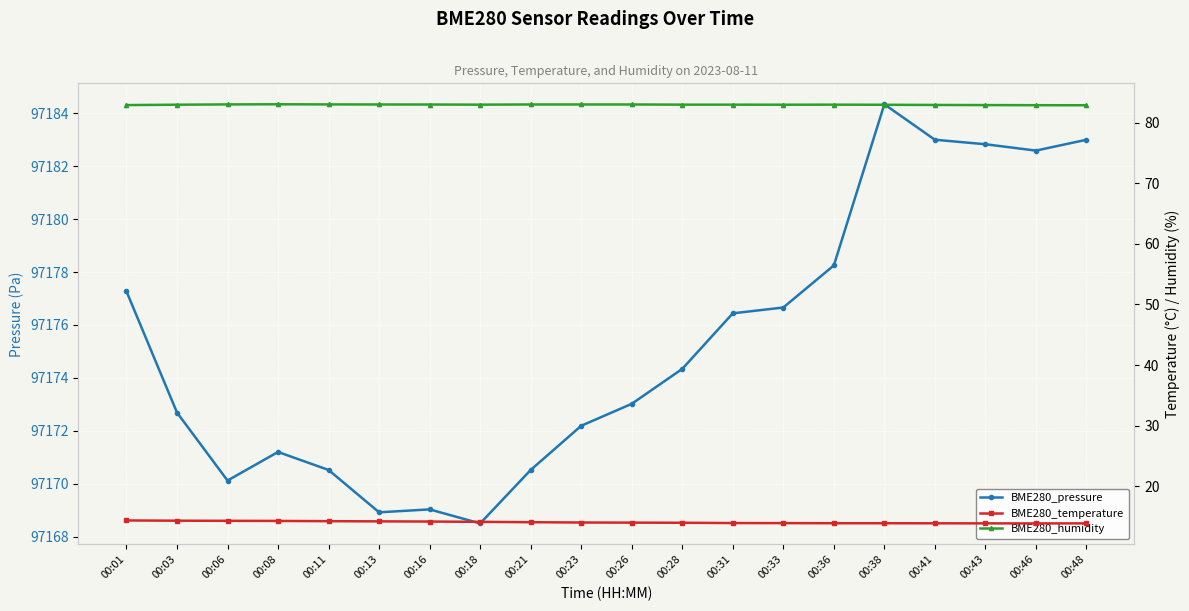

What is the value of the BME280_pressure point at the 20th from the left?

97183.0